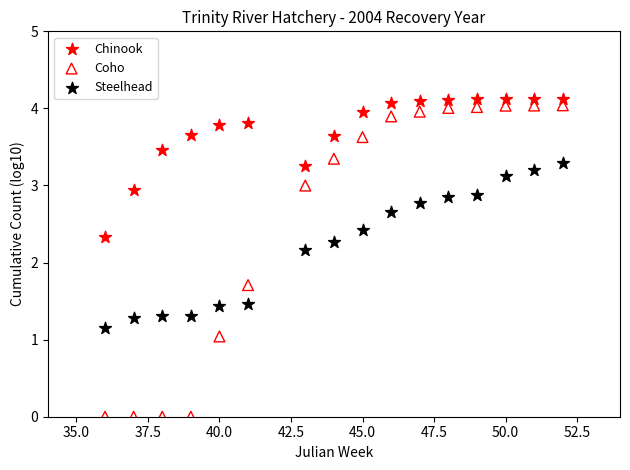

Which series reaches the maximum Y coordinate?

Chinook